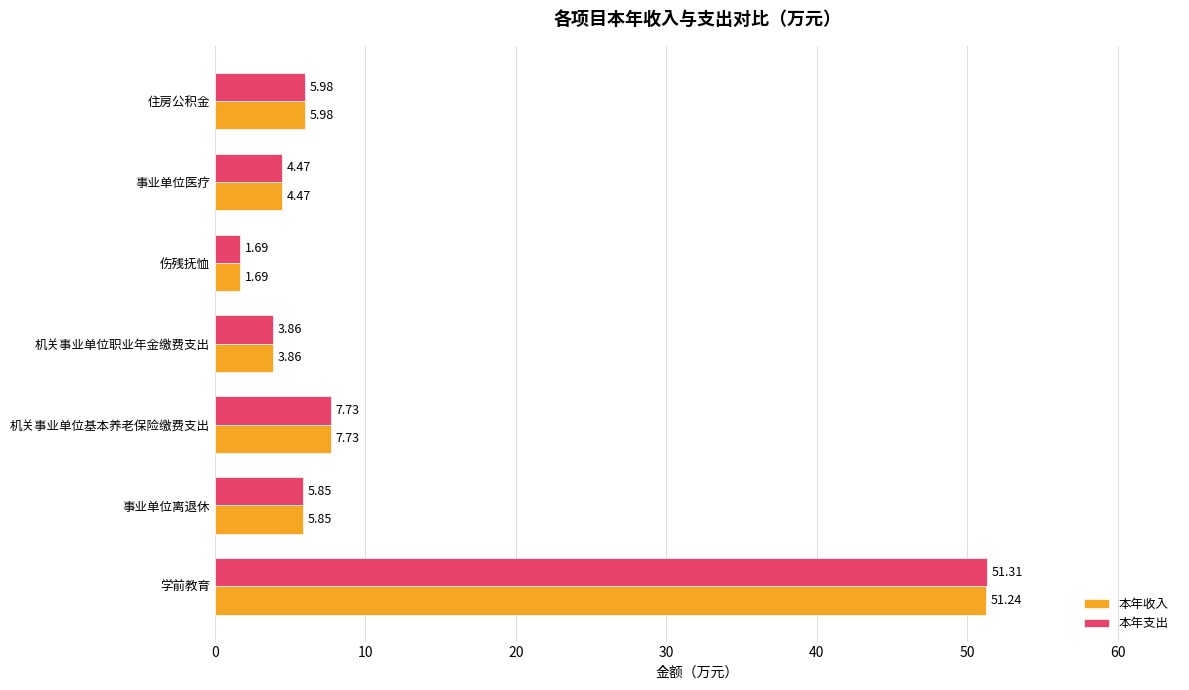

Between 学前教育 and 伤残抚恤, which series saw the biggest shift?

本年支出